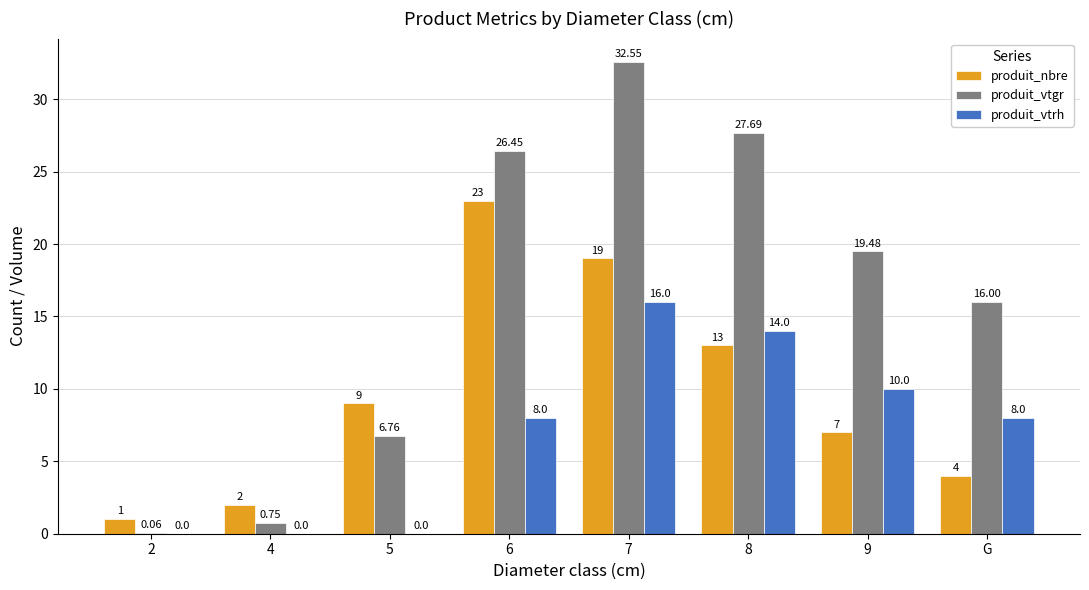

Between 7 and 8, which series saw the biggest shift?

produit_nbre